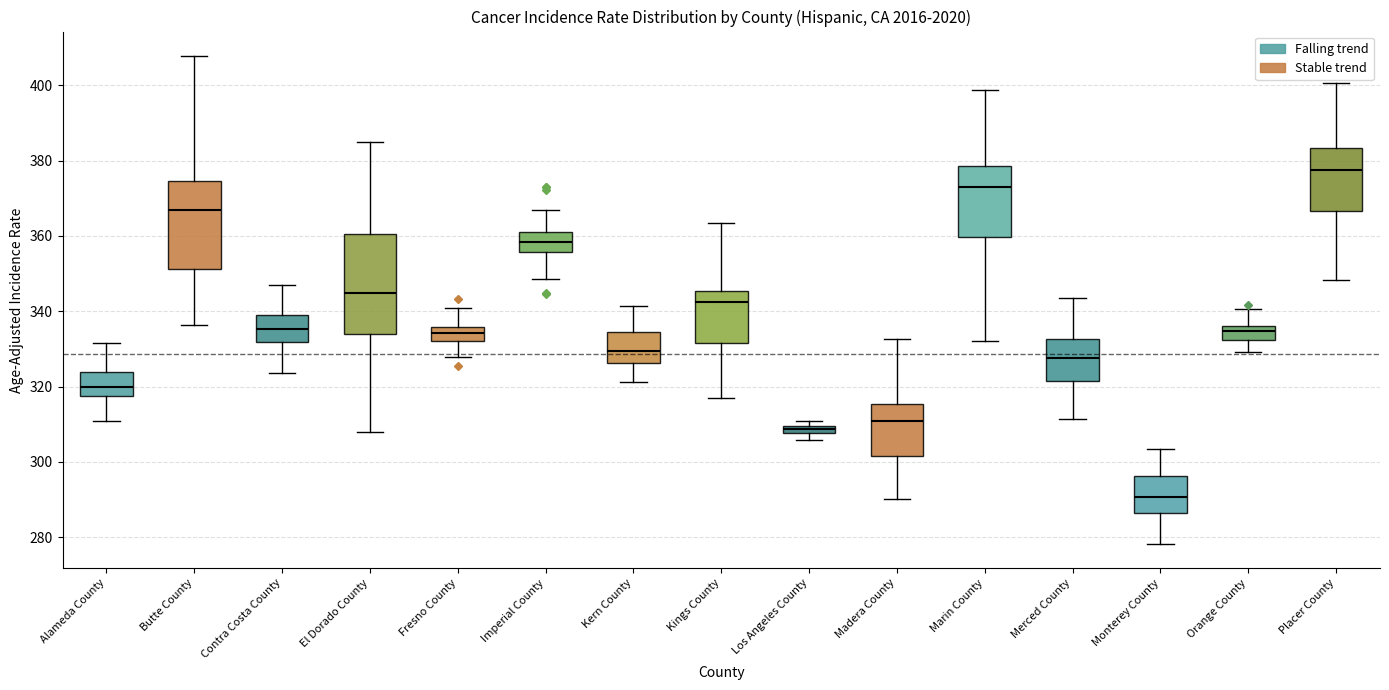

Which box has the highest median line?

Placer County